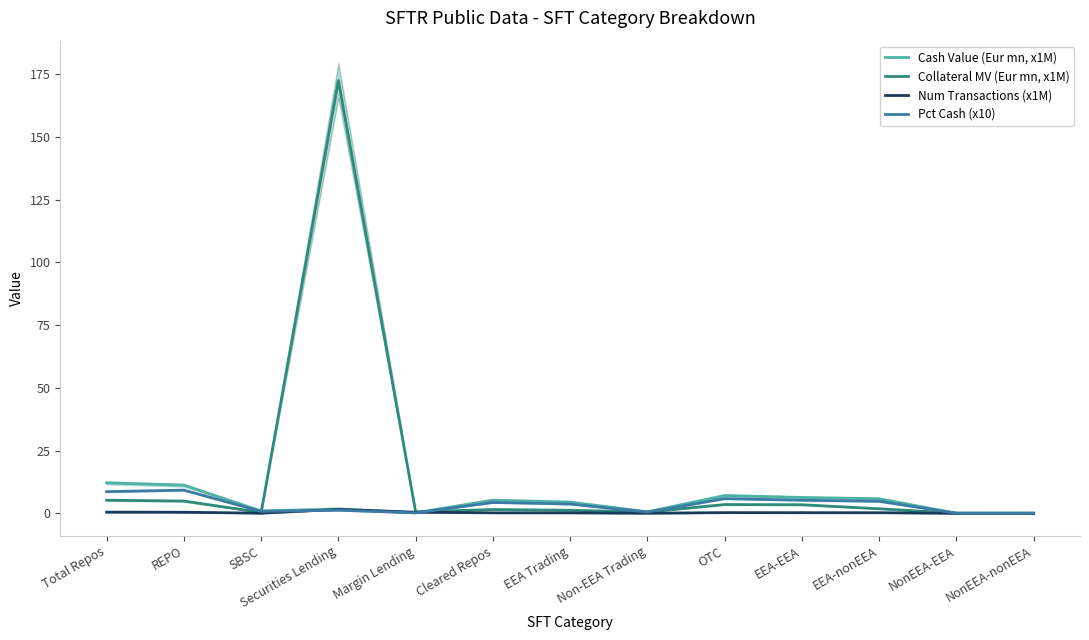

At which category does Pct Cash (x10) reach its first local peak?

REPO